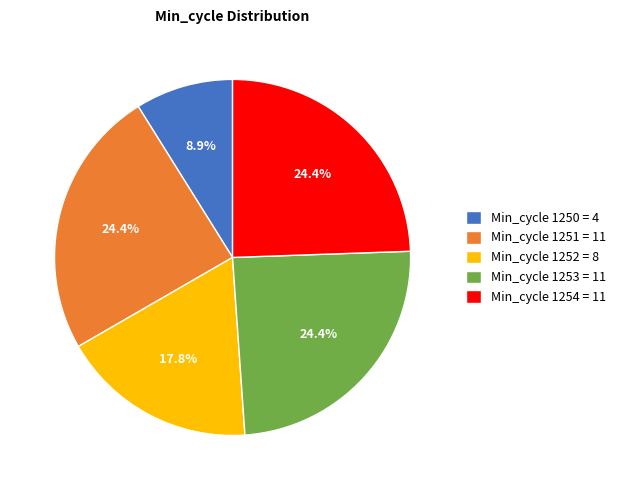

Which slice is the smallest?

Min_cycle 1250 = 4